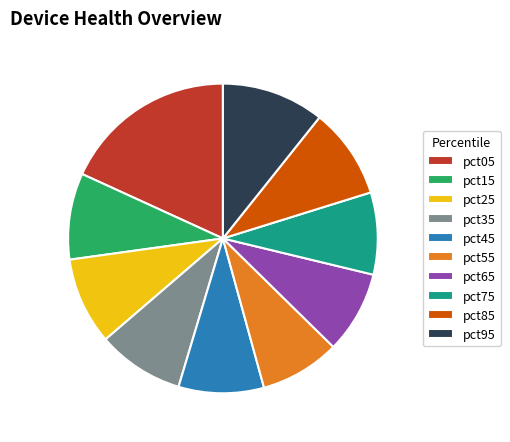

Does pct95 account for over 50% of the chart?

No